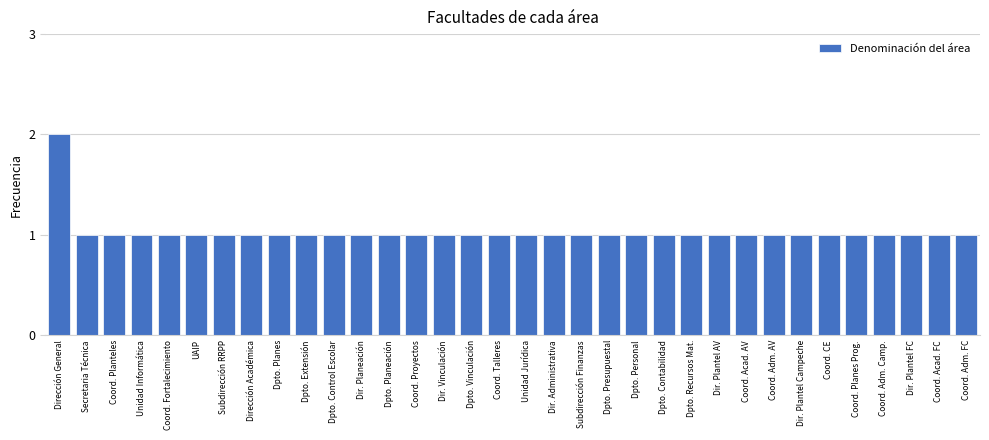

Is it true that the value at Coord. Adm. FC is 0?

False